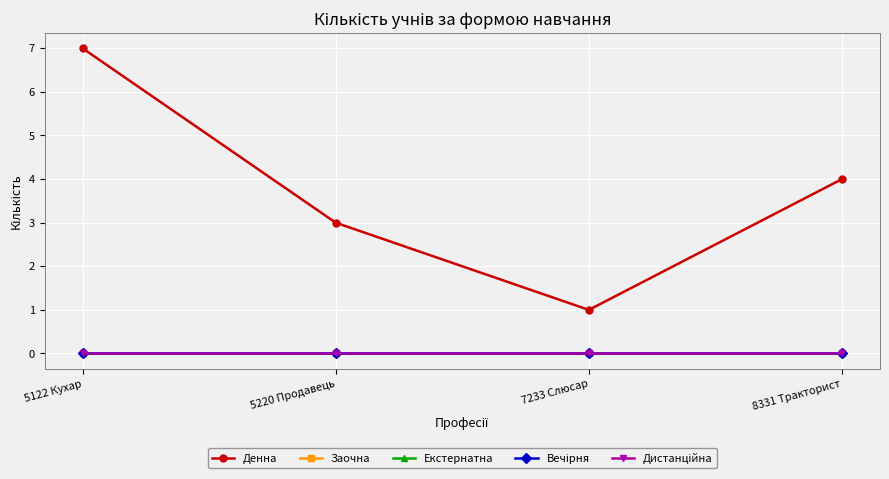

Is this an area chart (filled region under the line)?

No